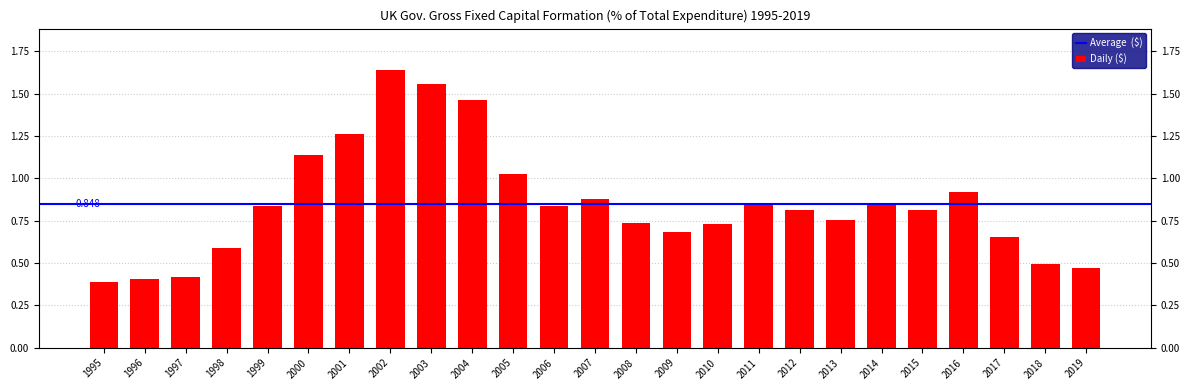

The chart shows a value of 0.5 at 2018. True or false?

True